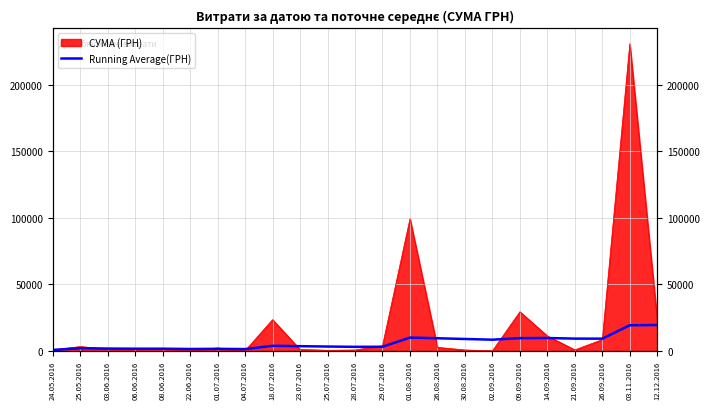

What is the label of the 5th point from the left?

08.06.2016